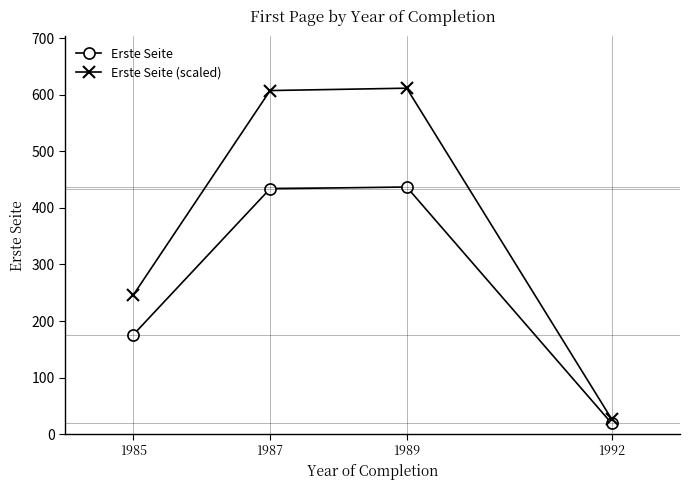

Rank the series at 1992 from highest to lowest value.

Erste Seite (scaled), Erste Seite